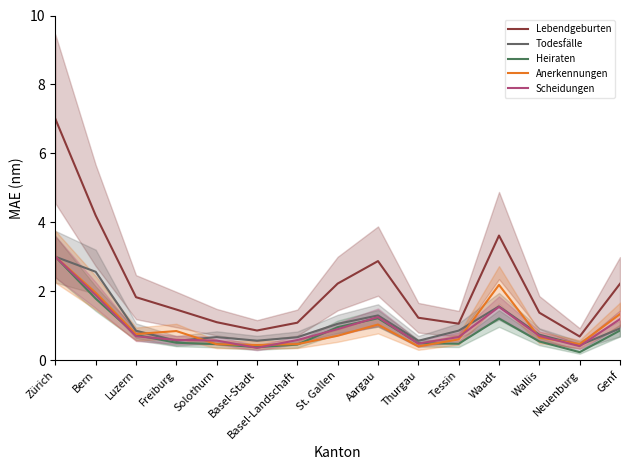

What is the sum of all Scheidungen values?

14.8